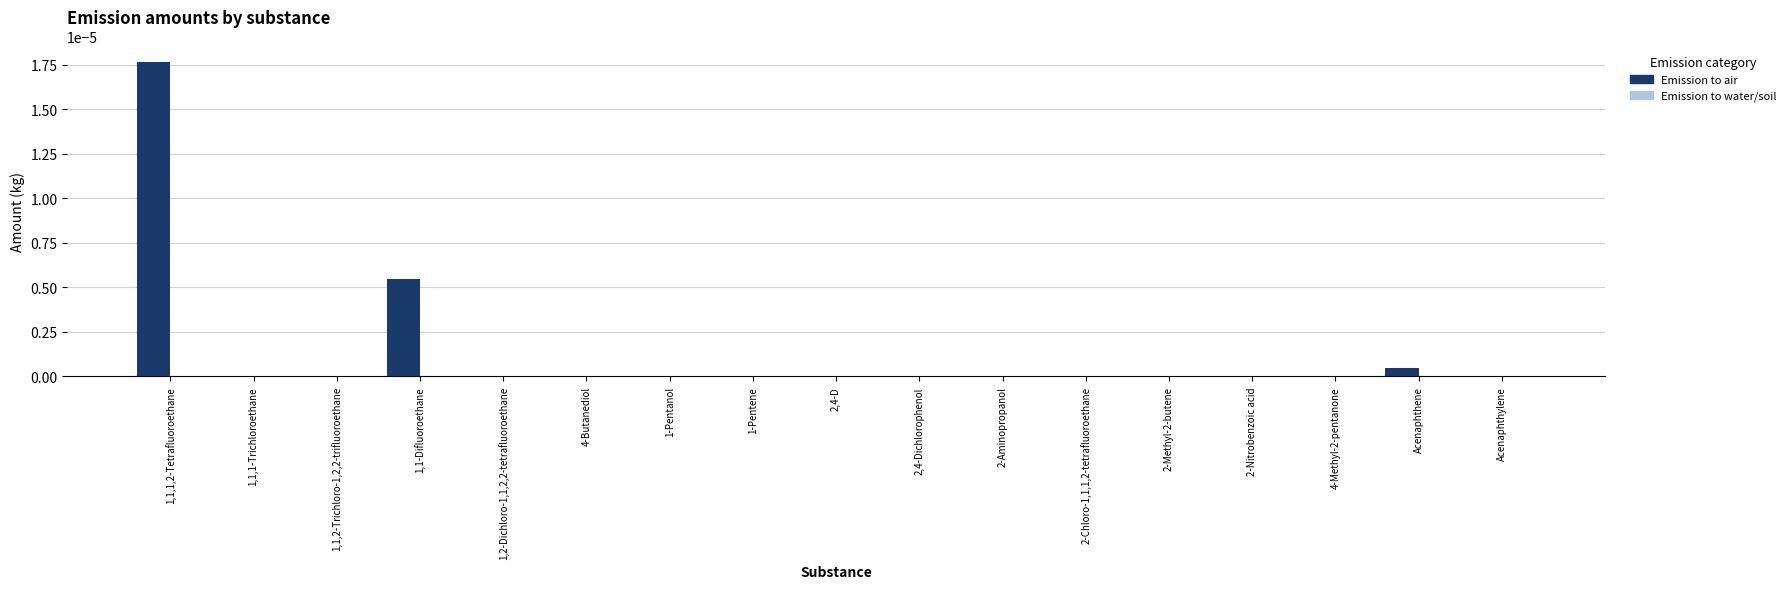

Count the number of categories in the chart.

17